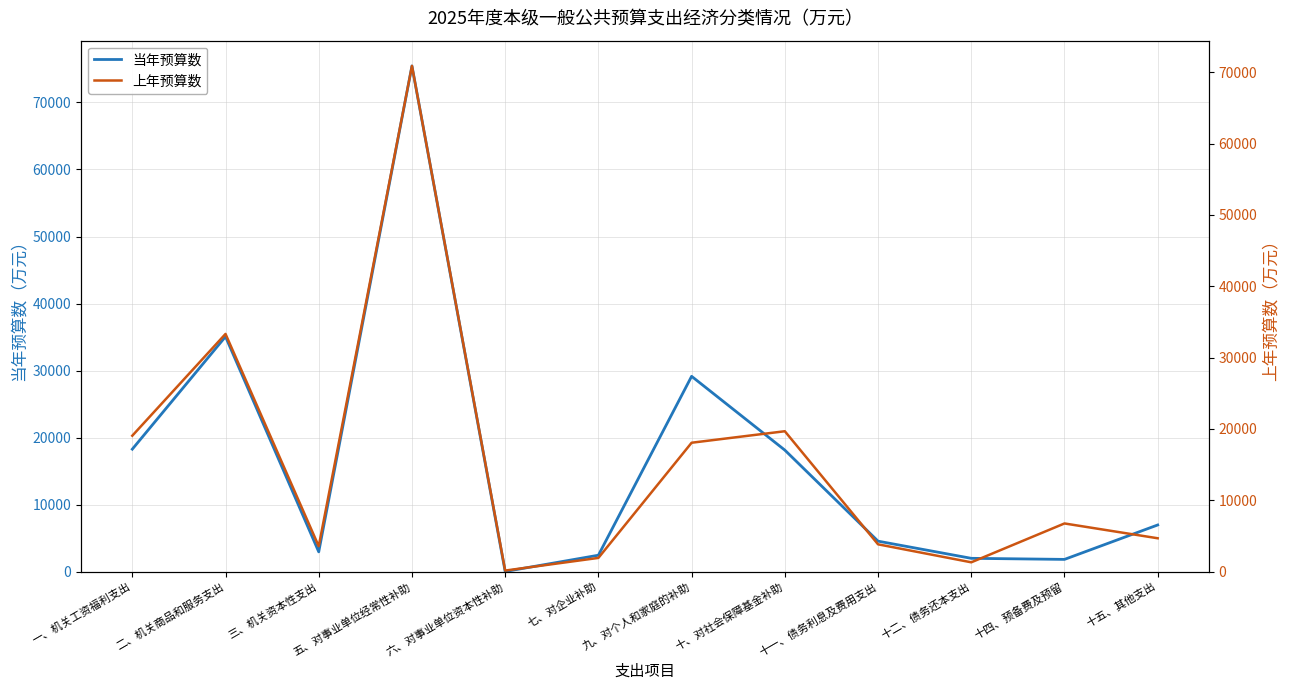

Reading left to right, extract all data points from this chart.

当年预算数: 一、机关工资福利支出=18282	二、机关商品和服务支出=35071	三、机关资本性支出=2966	五、对事业单位经常性补助=75447	六、对事业单位资本性补助=36	七、对企业补助=2463	九、对个人和家庭的补助=29149	十、对社会保障基金补助=18141	十一、债务利息及费用支出=4559	十二、债务还本支出=2000	十四、预备费及预留=1840	十五、其他支出=6975
上年预算数: 一、机关工资福利支出=19060	二、机关商品和服务支出=33321	三、机关资本性支出=3570	五、对事业单位经常性补助=70877	六、对事业单位资本性补助=162	七、对企业补助=1937	九、对个人和家庭的补助=18075	十、对社会保障基金补助=19686	十一、债务利息及费用支出=3839	十二、债务还本支出=1320	十四、预备费及预留=6764	十五、其他支出=4689